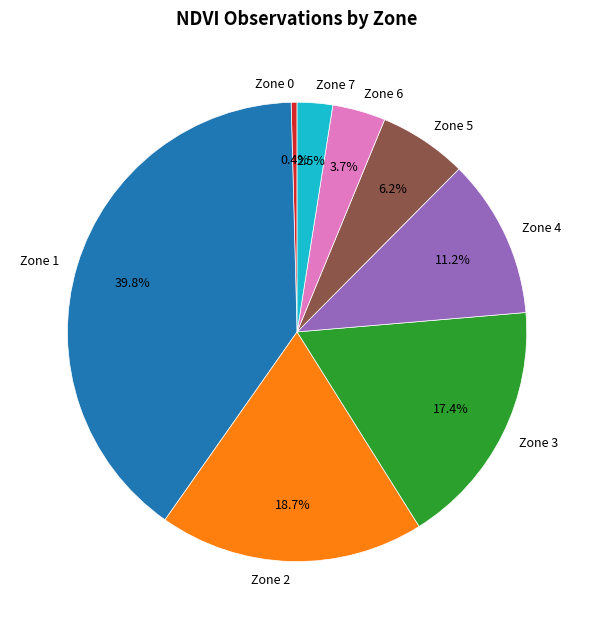

Is Zone 5 the majority of the pie?

No